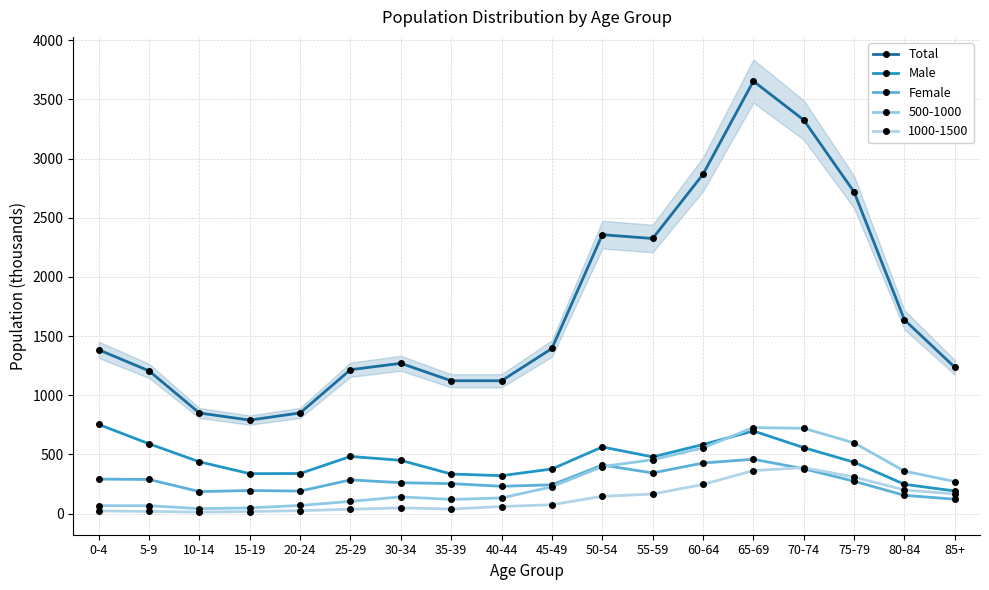

At 25-29, list the series in order from smallest to largest.

Female, Male, Total